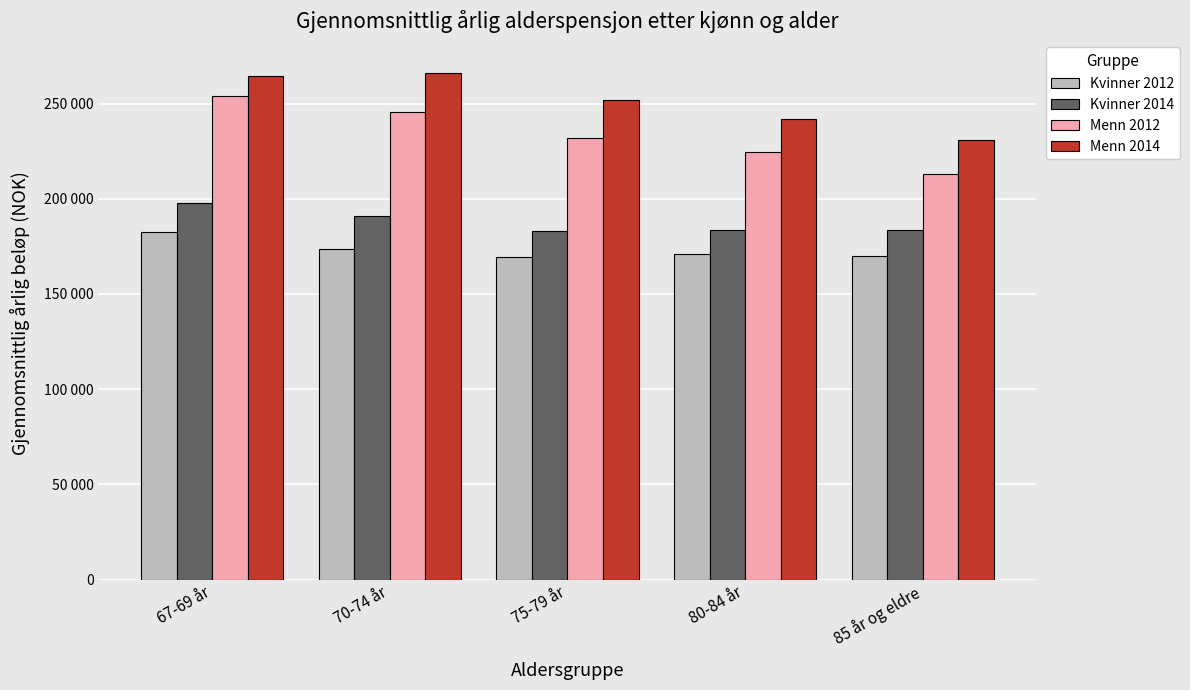

Reading left to right, transcribe all the data shown in this chart.

Kvinner 2012: 182608.7	173849.7	169442.7	171018.1	170043.5
Kvinner 2014: 198052.6	191043.6	183106.9	183790.8	183420.7
Menn 2012: 254203.1	245772.6	232137.7	224542.2	213257.2
Menn 2014: 264281.7	266189.2	252146.8	241940.0	230960.2